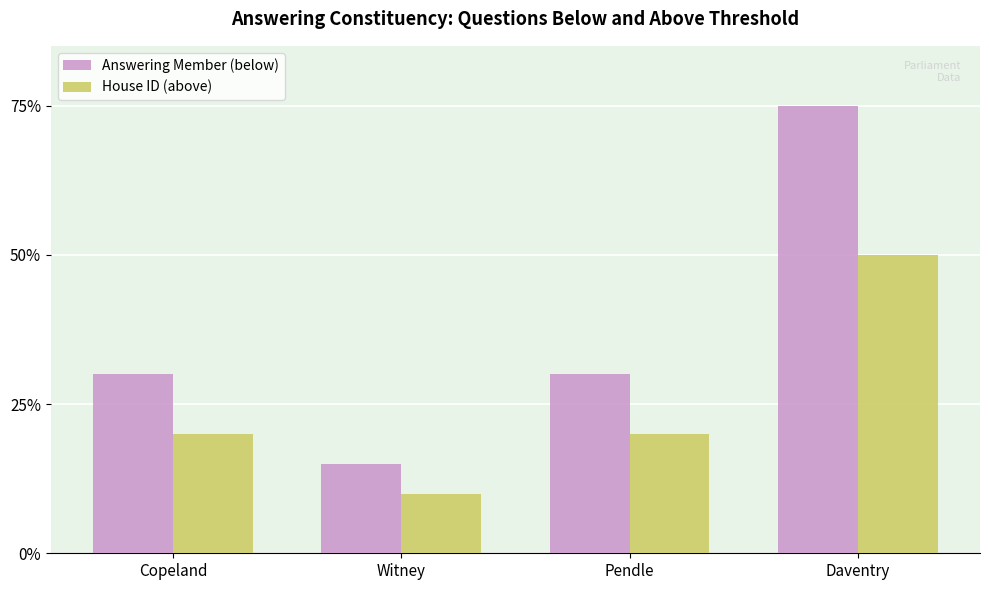

What is the spread (max minus min) of values at Daventry?

25